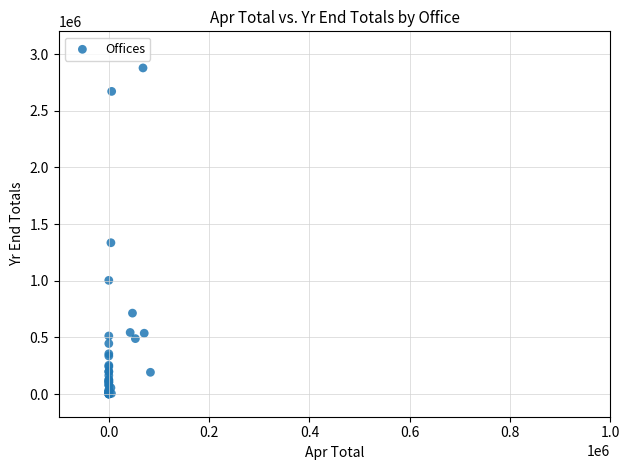

What Y value in the scatter plot is closest to 1438534?

1334991.2